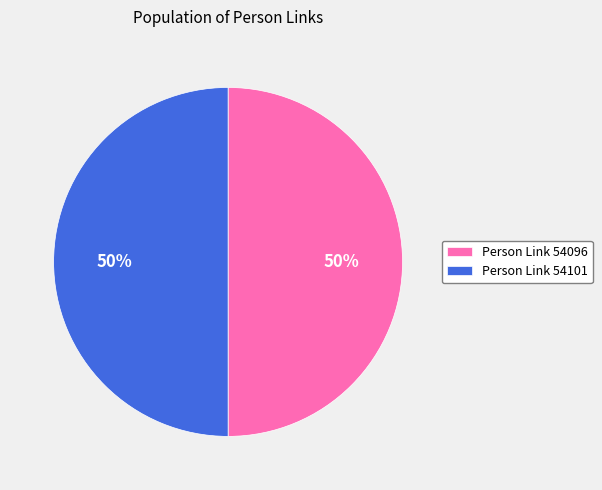

What percentage is the Person Link 54101 slice, to the nearest percent?

50%